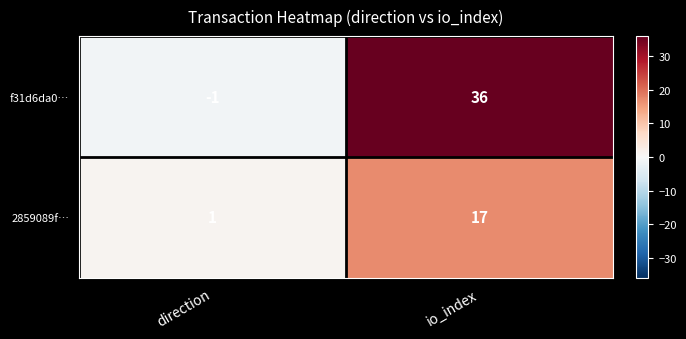

Which series has the largest total across all categories?

f31d6da0…